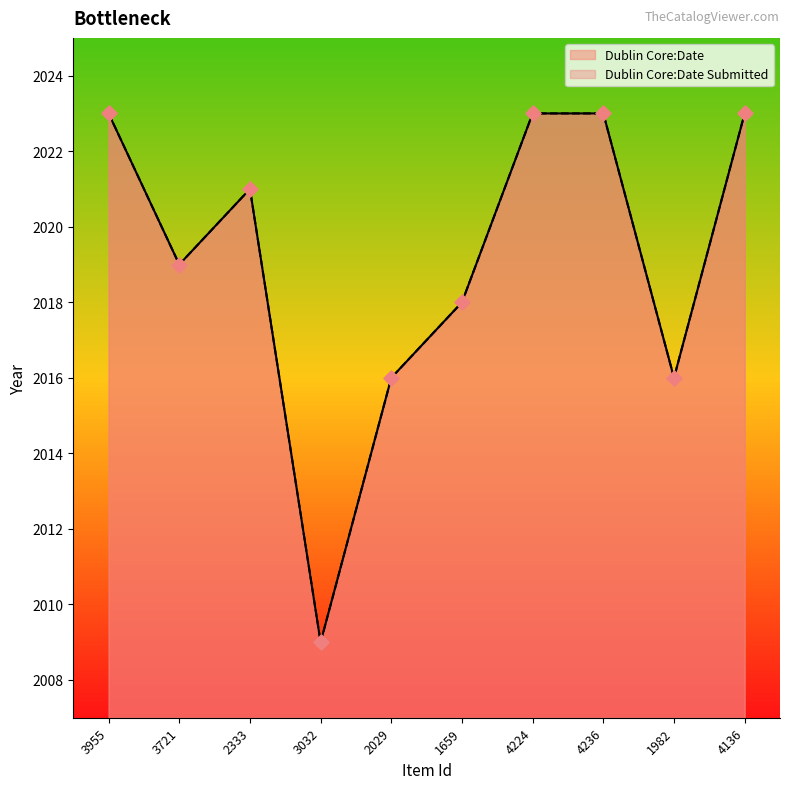

What are all the series names shown in the legend?

Dublin Core:Date, Dublin Core:Date Submitted